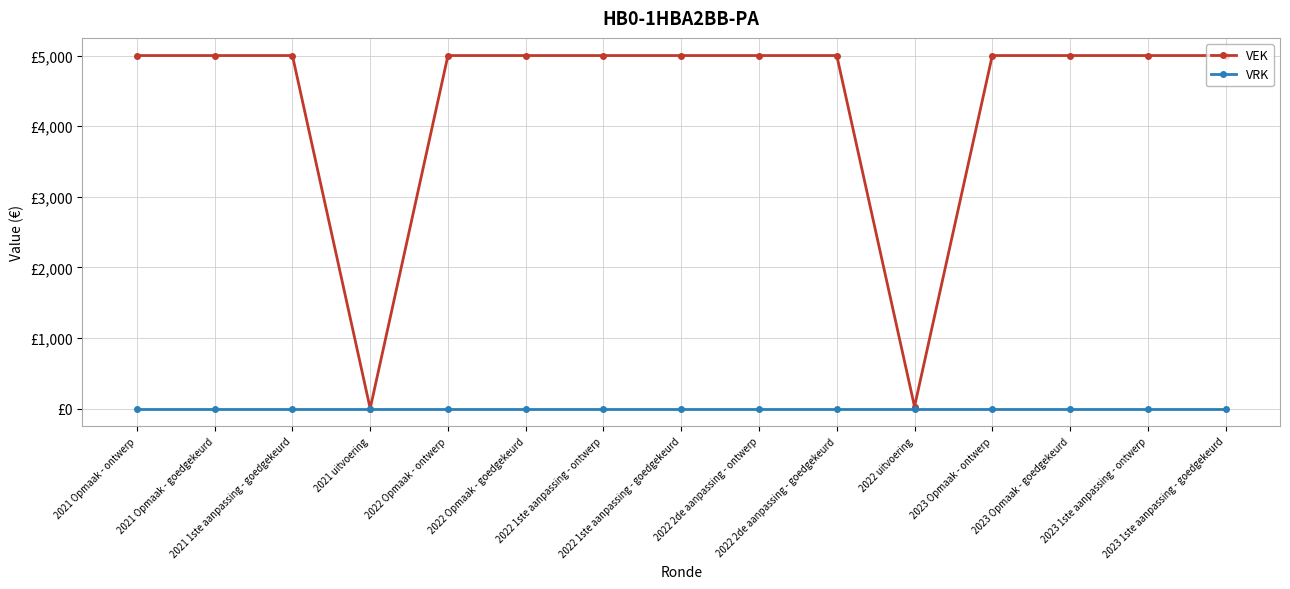

List the series in order of their peak value, lowest first.

VRK, VEK